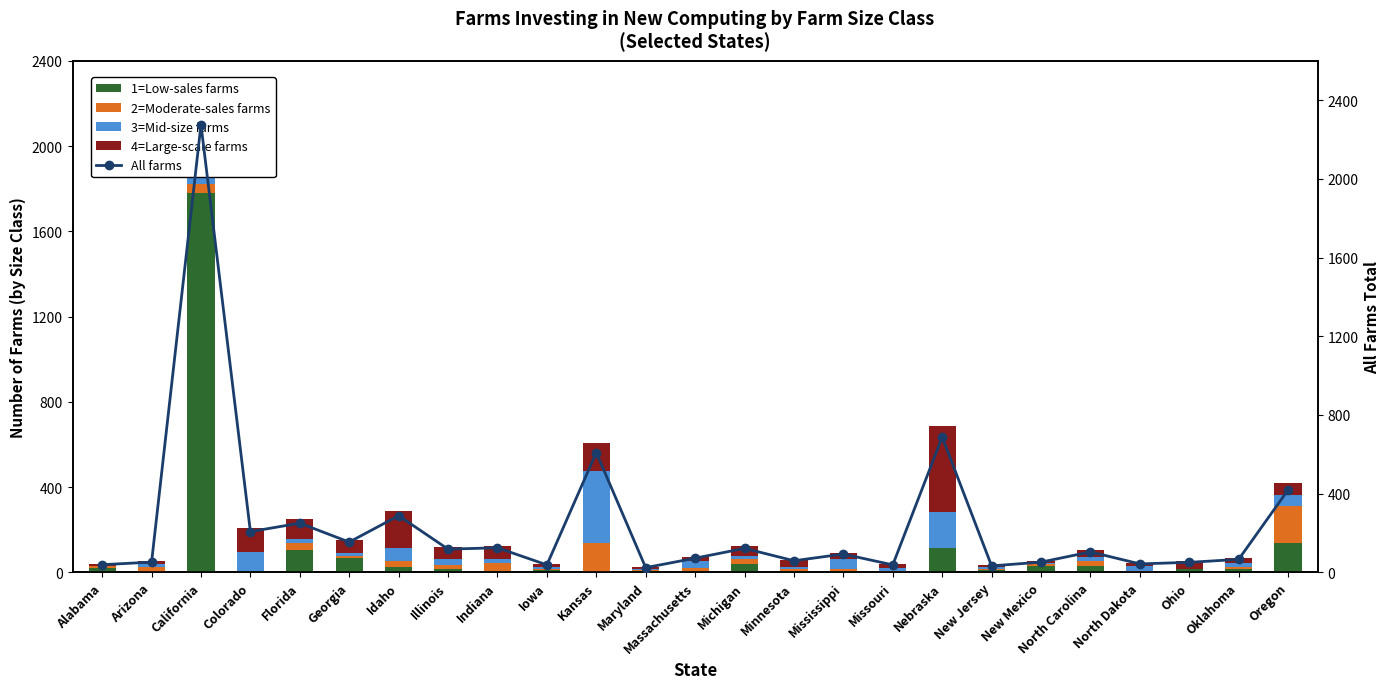

Between Arizona and California, which series saw the biggest shift?

All farms